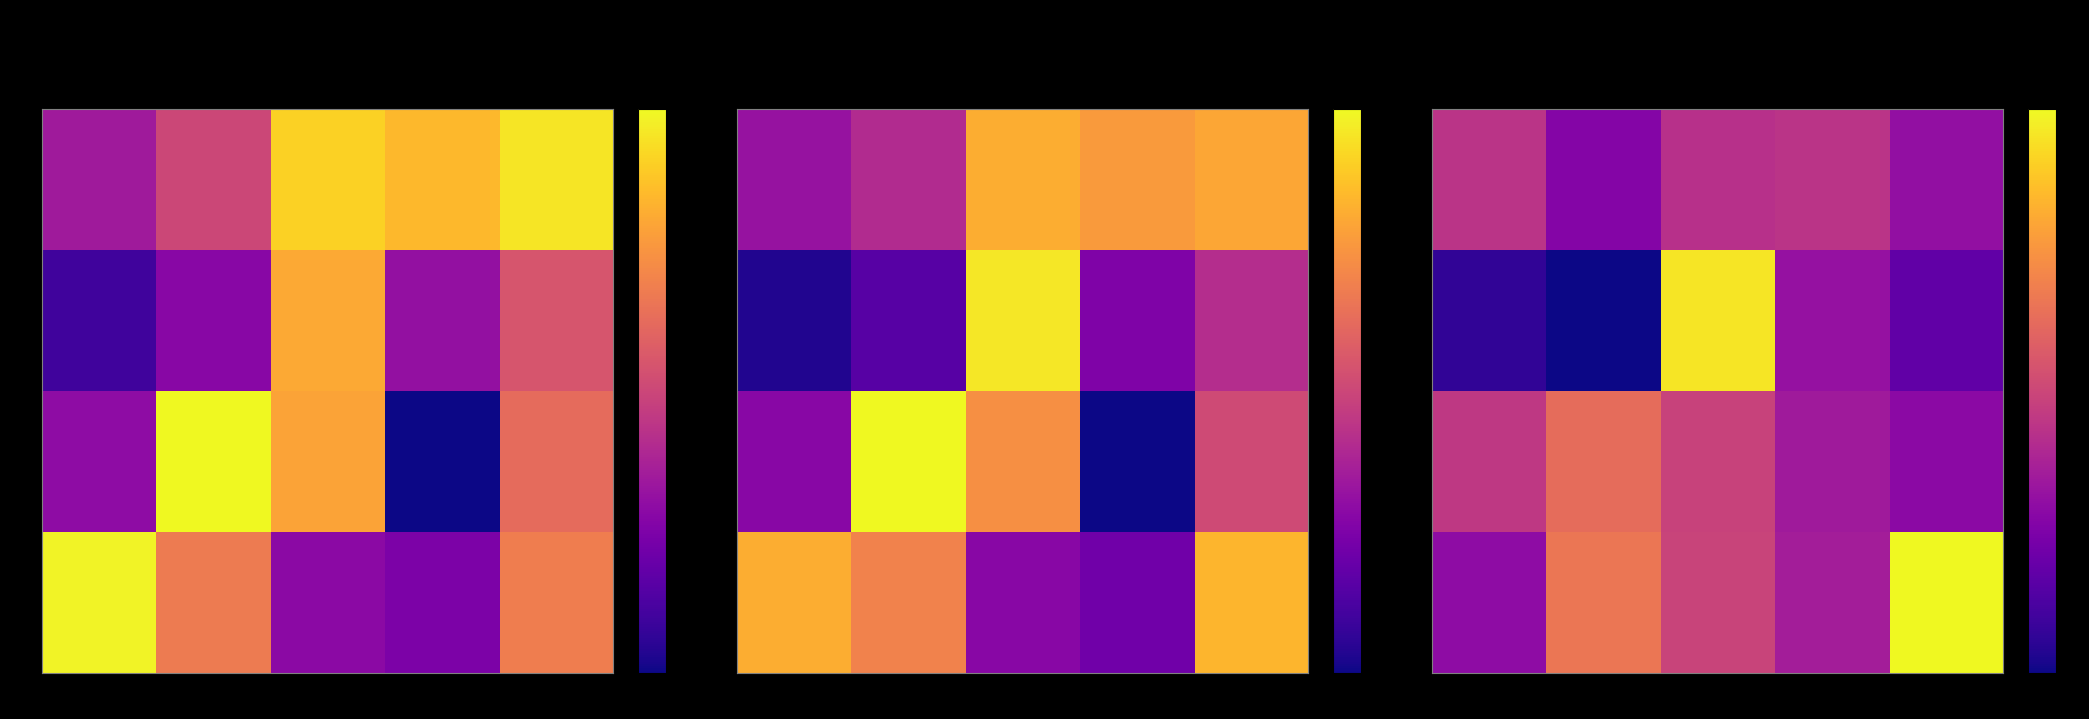

Which category has the lowest value across all series?

1